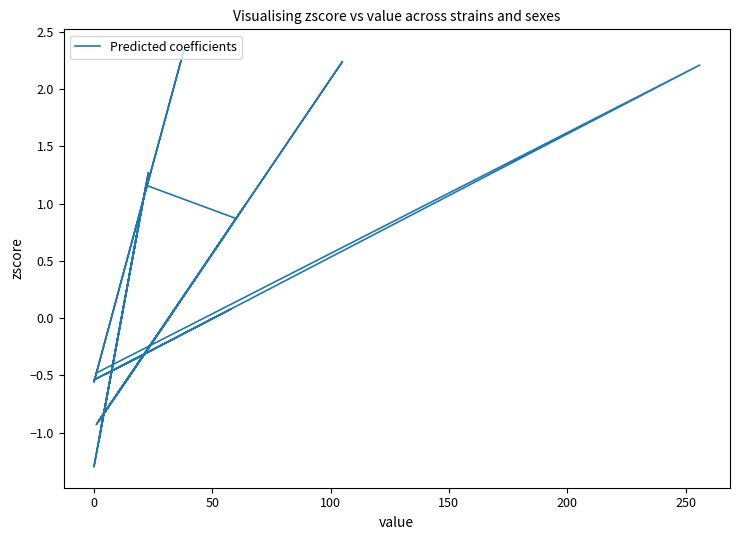

How many lines are shown in the chart?

1